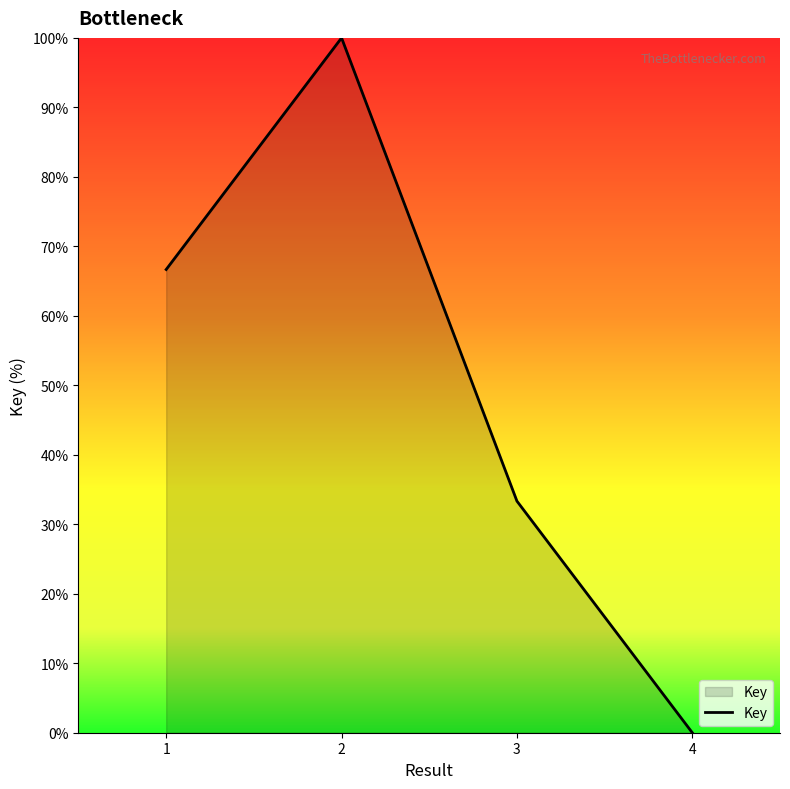

Reading right to left, list all the values displayed in this chart.

4=0.0	3=33.3	2=100.0	1=66.7